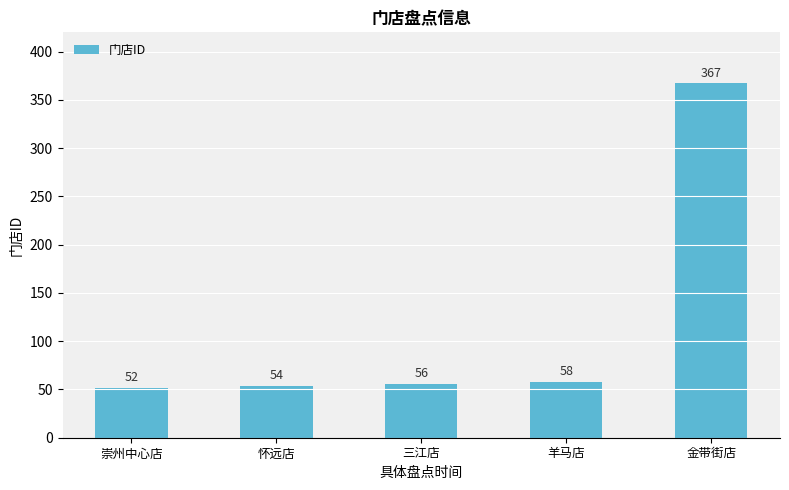

Which category has the lowest value across all series?

崇州中心店